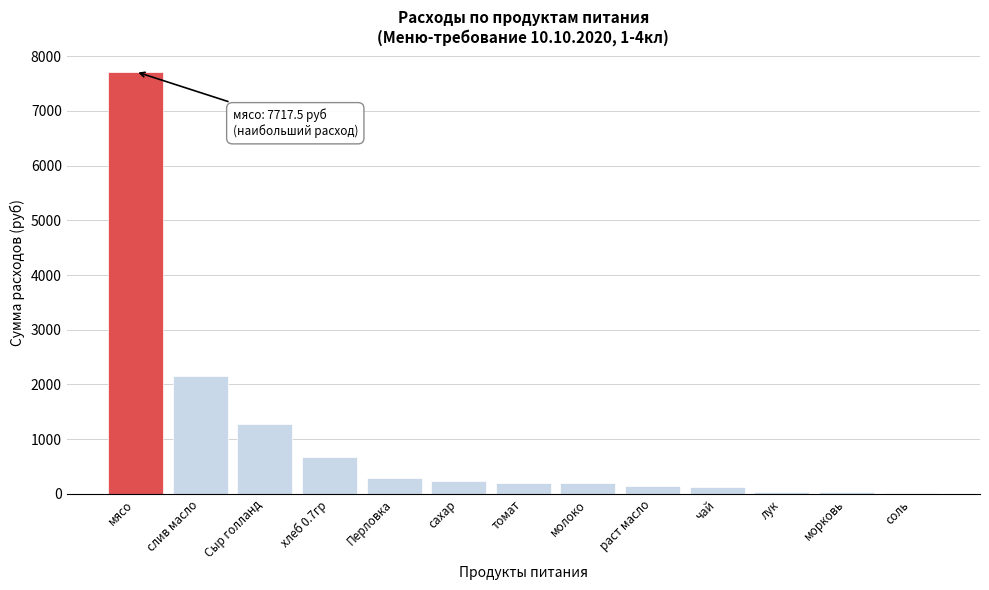

What is the maximum value shown in the chart?

7717.5